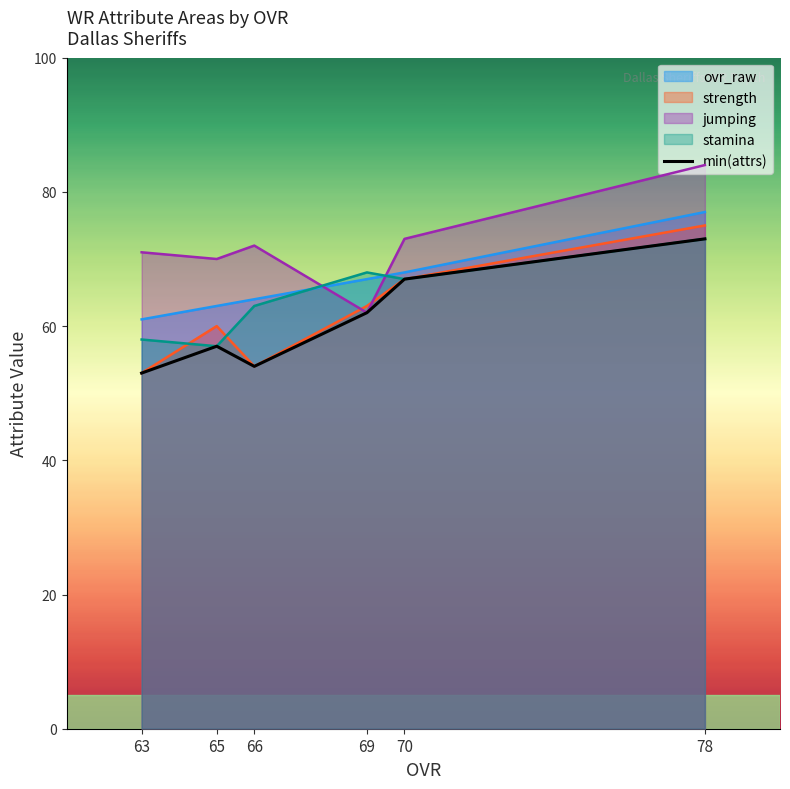

How many lines are shown in the chart?

1